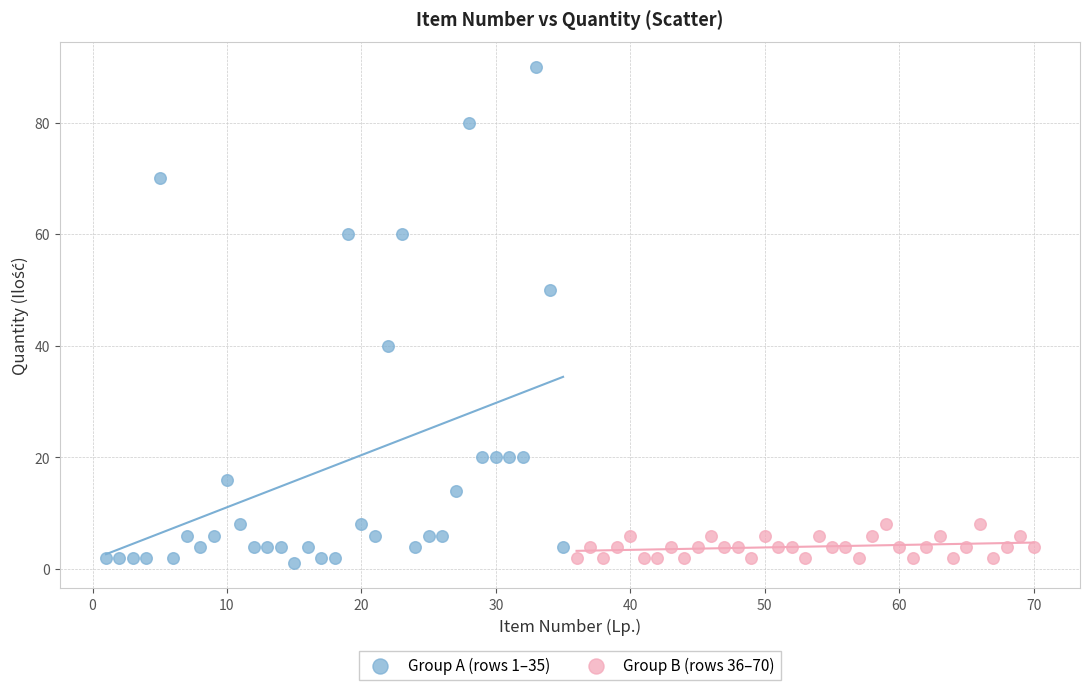

What are all the series names shown in the legend?

Group A (rows 1–35), Group B (rows 36–70)